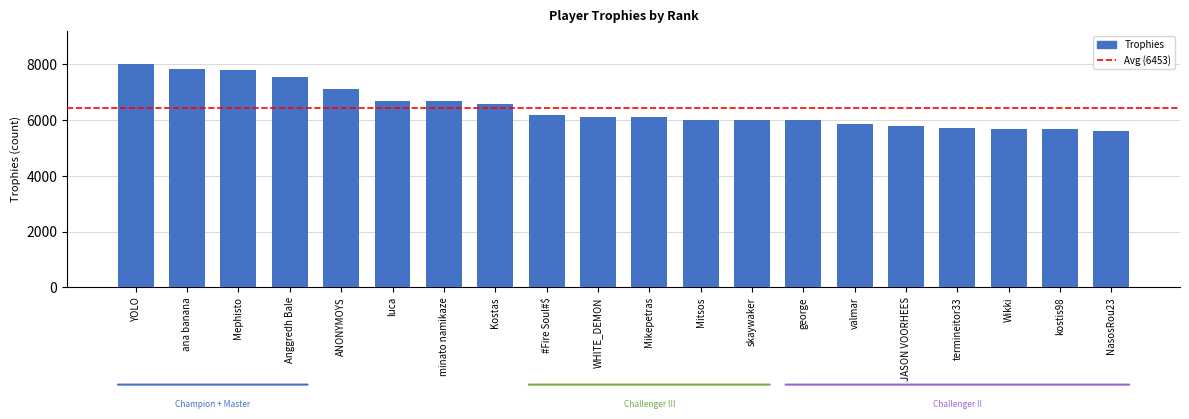

What is the minimum value shown in the chart?

5626